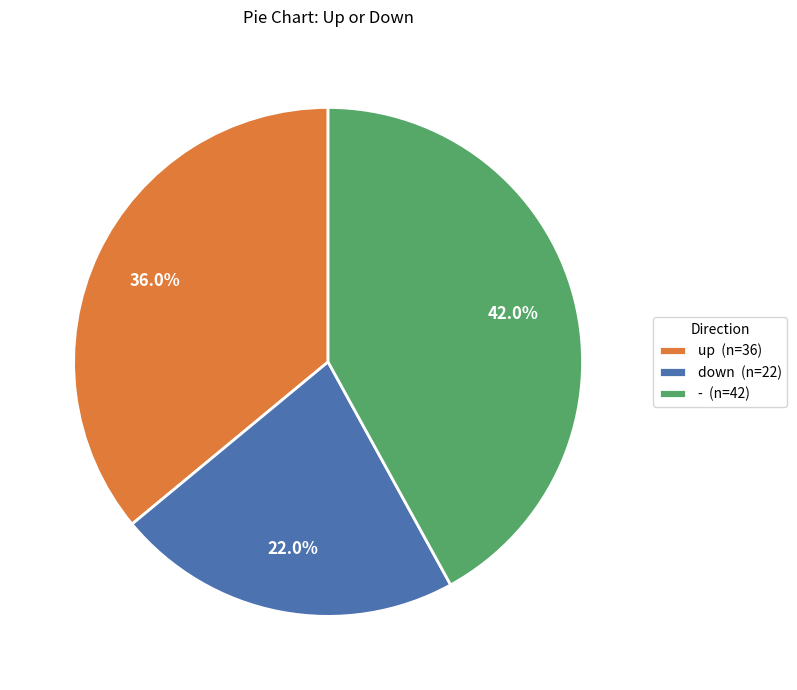

Rank the categories by value from lowest to highest.

down, up, -